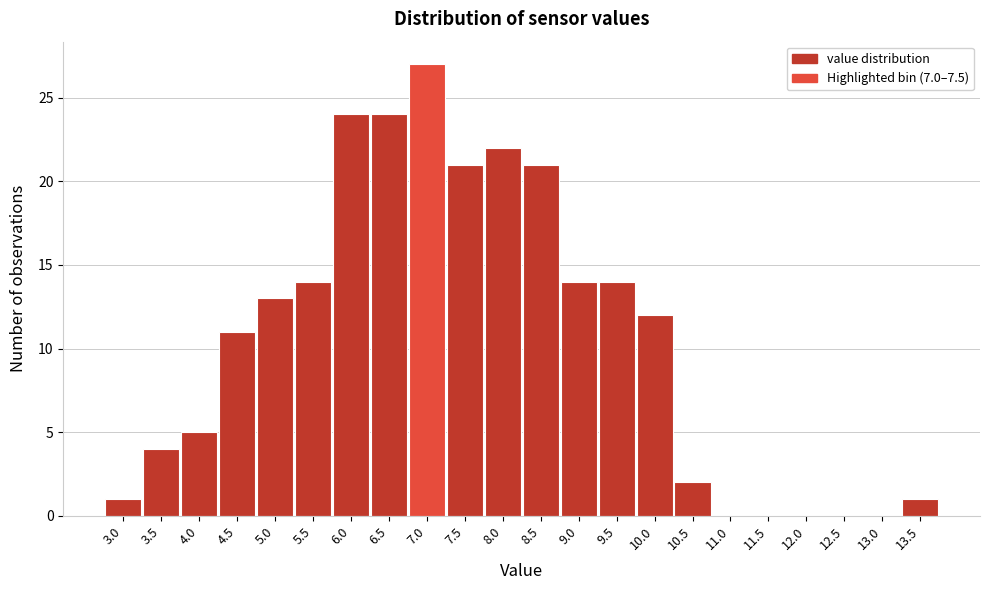

Reading left to right, what are all the values shown in this chart?

3.0=1	3.5=4	4.0=5	4.5=11	5.0=13	5.5=14	6.0=24	6.5=24	7.0=27	7.5=21	8.0=22	8.5=21	9.0=14	9.5=14	10.0=12	10.5=2	11.0=0	11.5=0	12.0=0	12.5=0	13.0=0	13.5=1